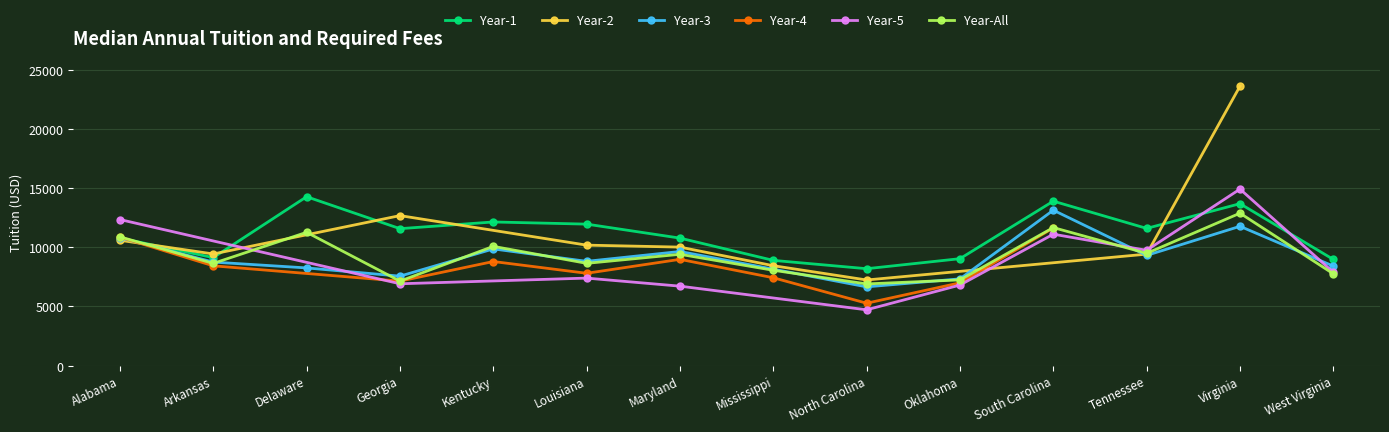

Read the Year-4 value at Oklahoma.

6997.5